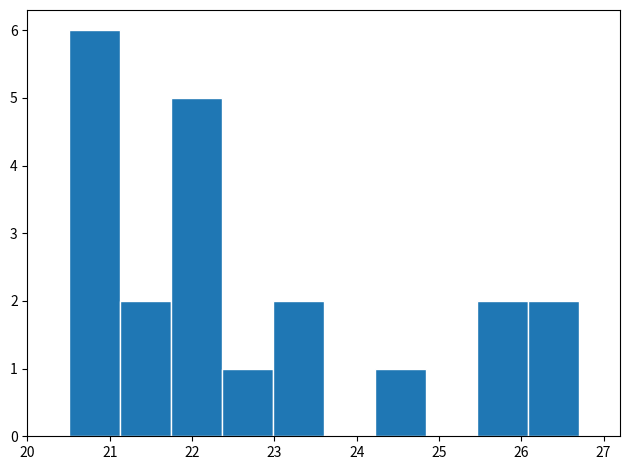

Reading left to right, transcribe this chart: for each bar, give the range it covers on the x-axis and its height. Neither the bar edges nor the heights are printed on the chart, so give them approximately, as read against the axes.

20.50 to 21.12: 6
21.12 to 21.74: 2
21.74 to 22.36: 5
22.36 to 22.98: 1
22.98 to 23.60: 2
23.60 to 24.22: 0
24.22 to 24.84: 1
24.84 to 25.46: 0
25.46 to 26.08: 2
26.08 to 26.70: 2